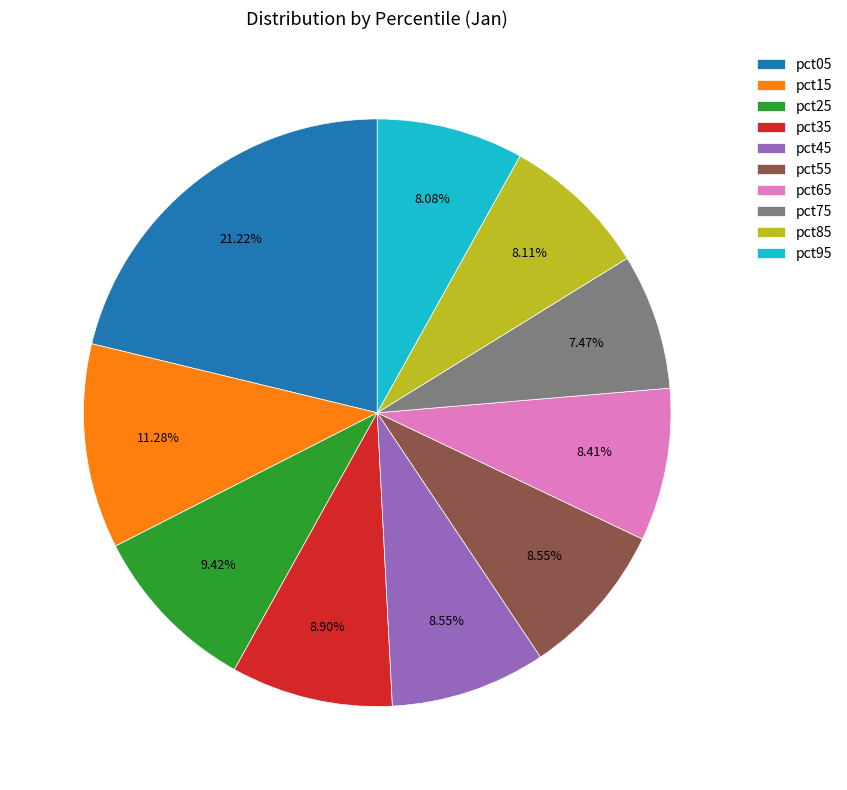

Count the number of slices in the pie.

10